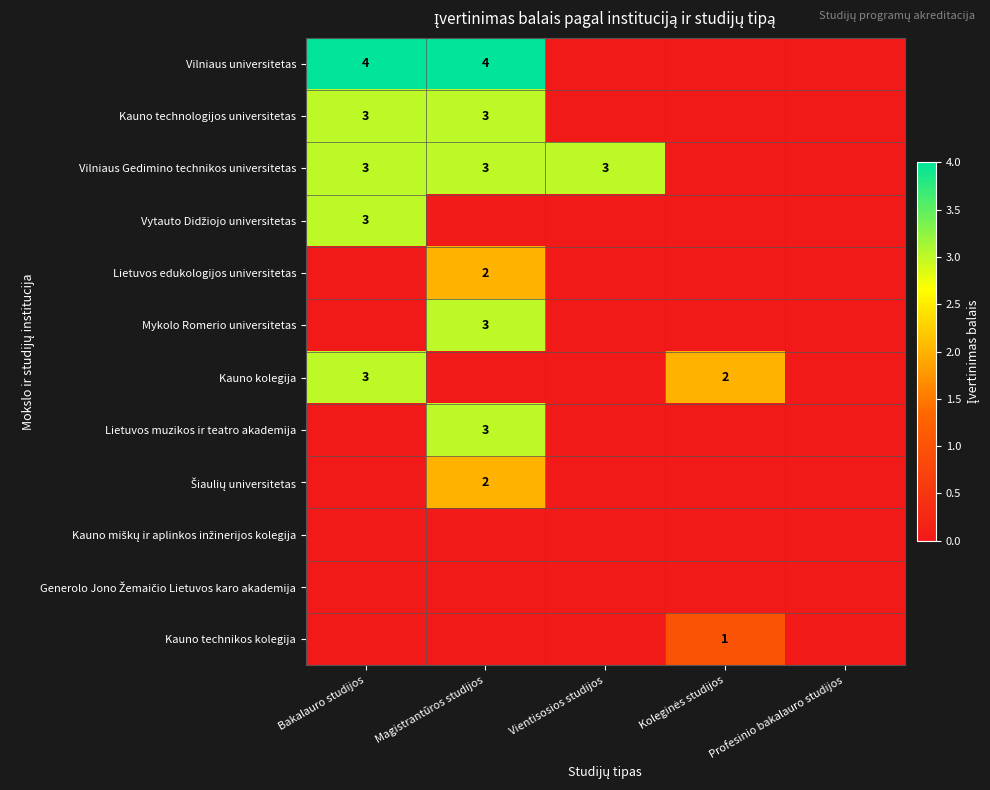

Is it true that Vilniaus universitetas equals 2 at Bakalauro studijos?

False